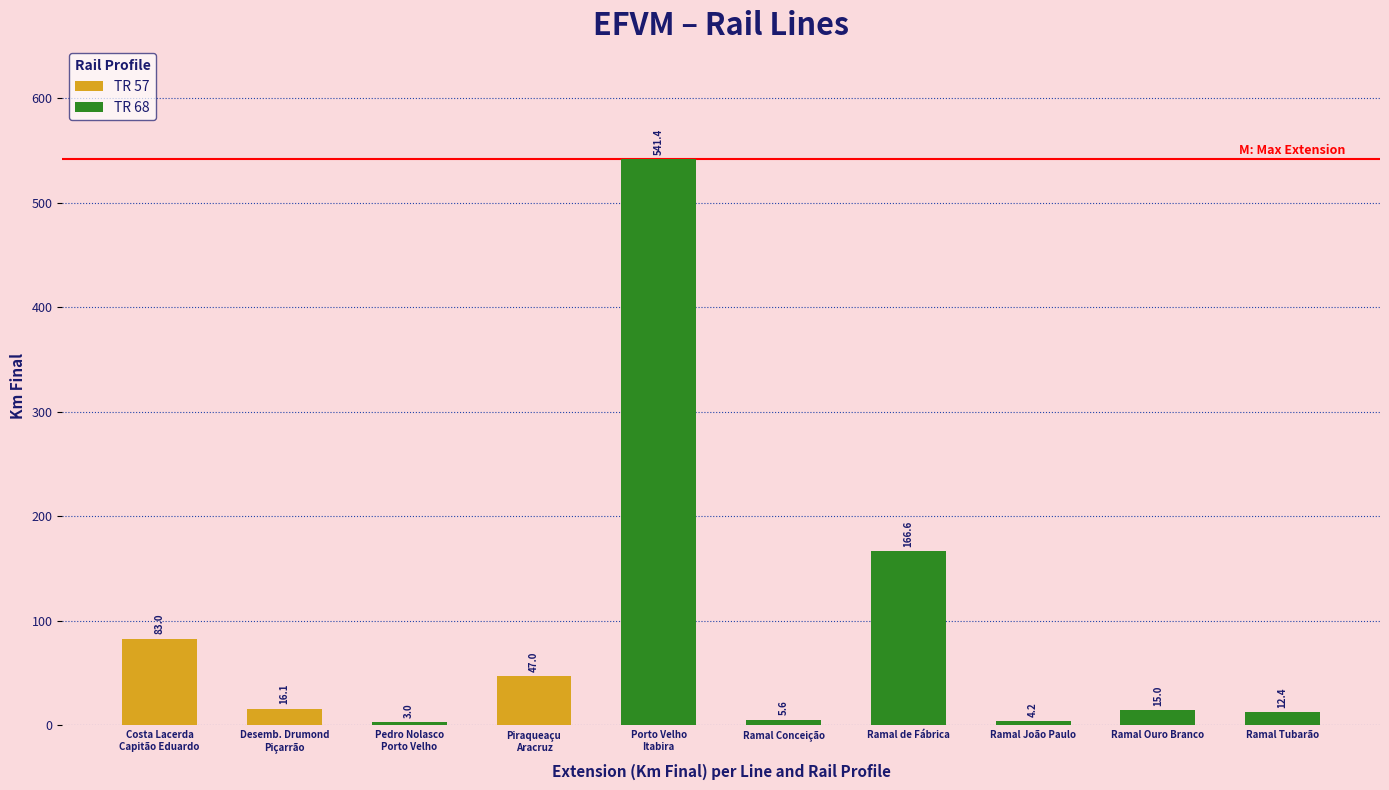

What is the label of the 6th bar from the right?

Porto Velho
Itabira